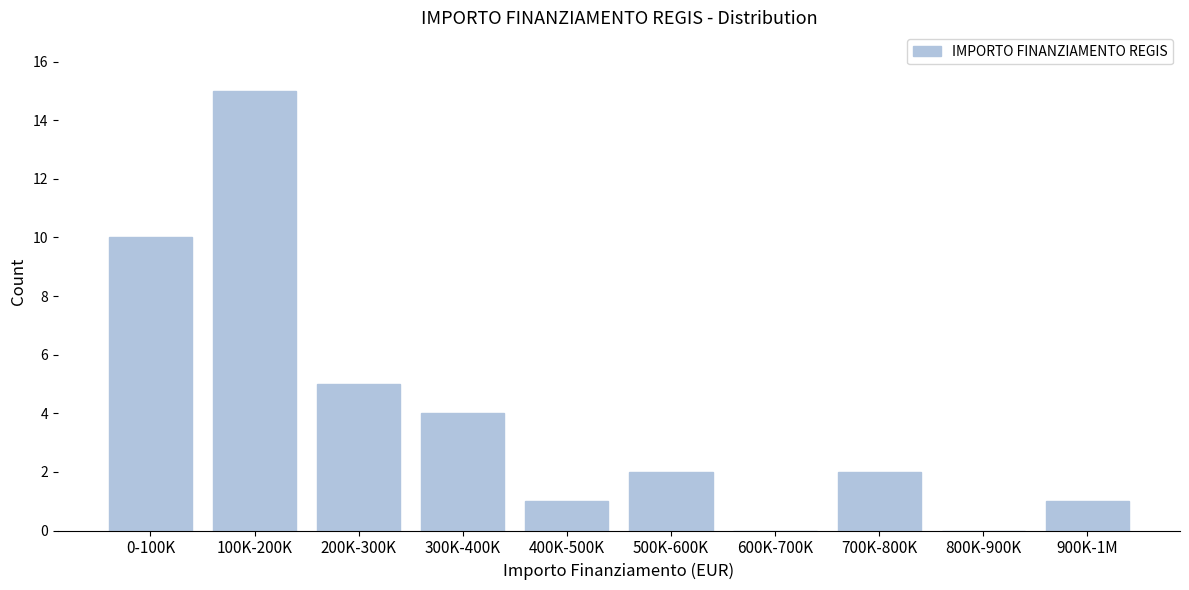

Reading left to right, extract all data points from this chart.

0-100K=10	100K-200K=15	200K-300K=5	300K-400K=4	400K-500K=1	500K-600K=2	600K-700K=0	700K-800K=2	800K-900K=0	900K-1M=1